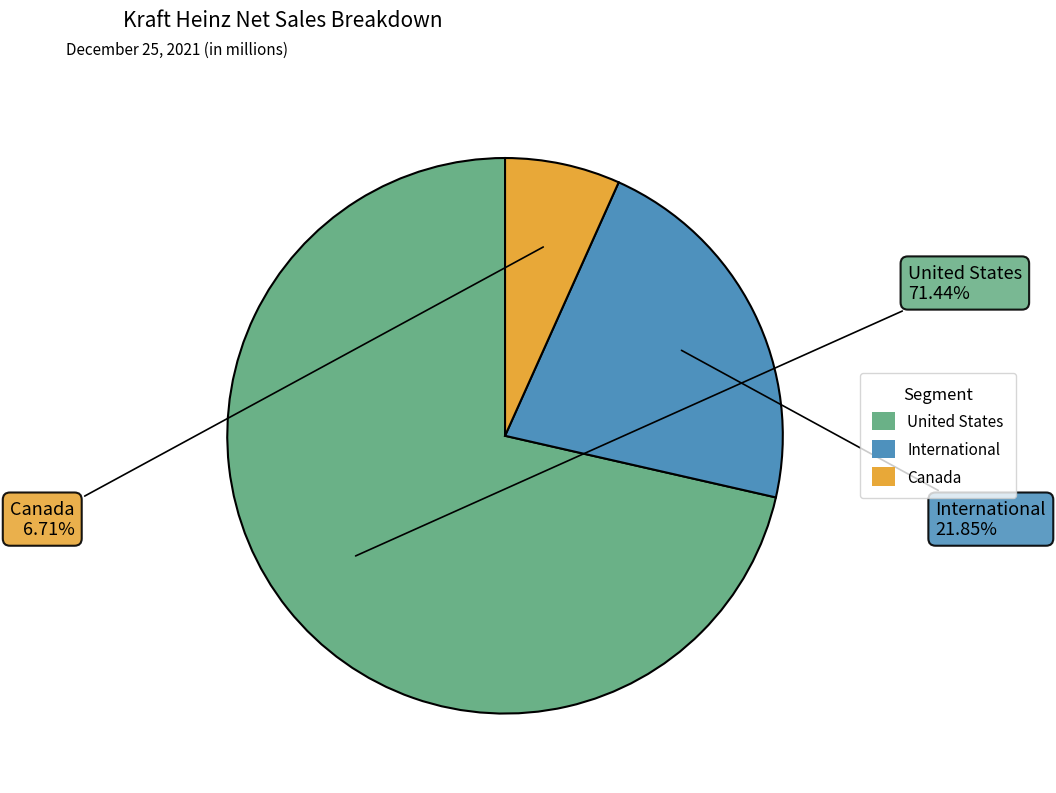

How many segments does this pie chart have?

3